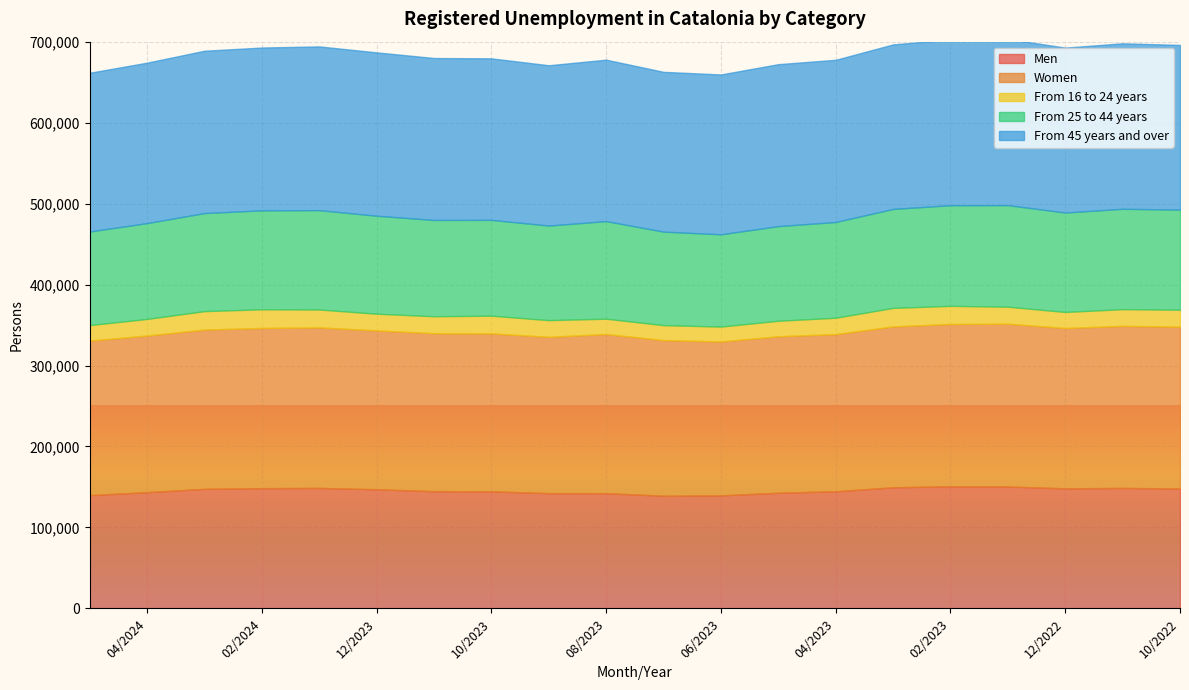

What are all the series names shown in the legend?

Men, Women, From 16 to 24 years, From 25 to 44 years, From 45 years and over